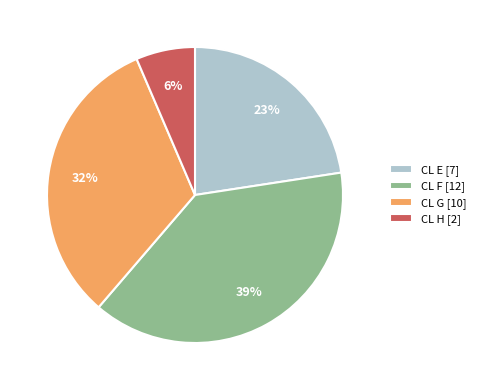

Which category has the biggest portion of the pie?

CL F